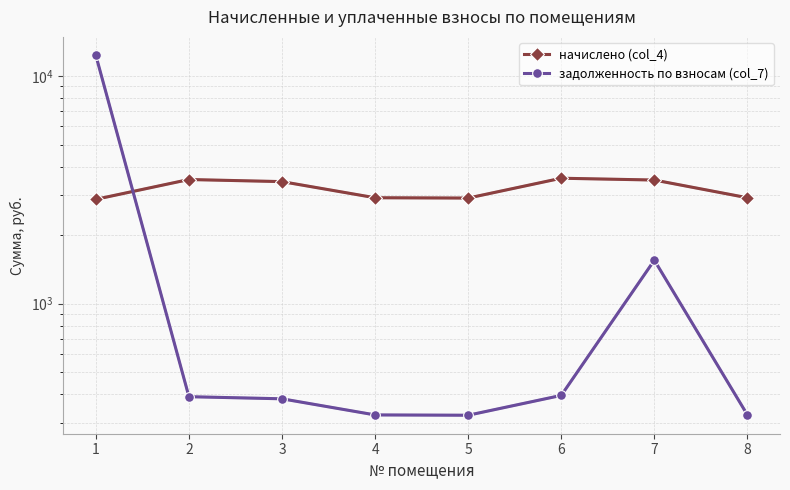

What is the value of the задолженность по взносам (col_7) point at the 4th from the left?

324.2